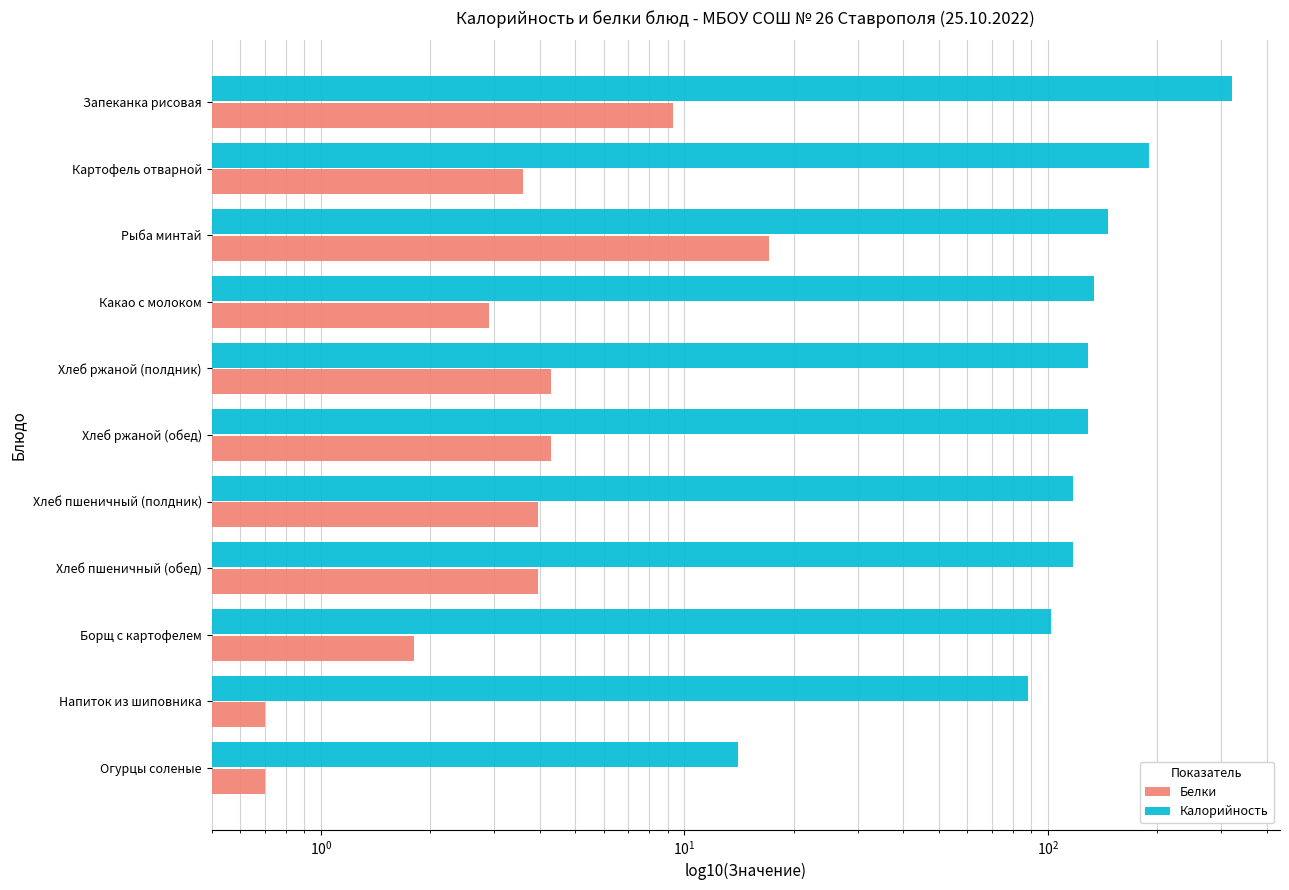

Rank the series by their average value, from lowest to highest.

Белки, Калорийность